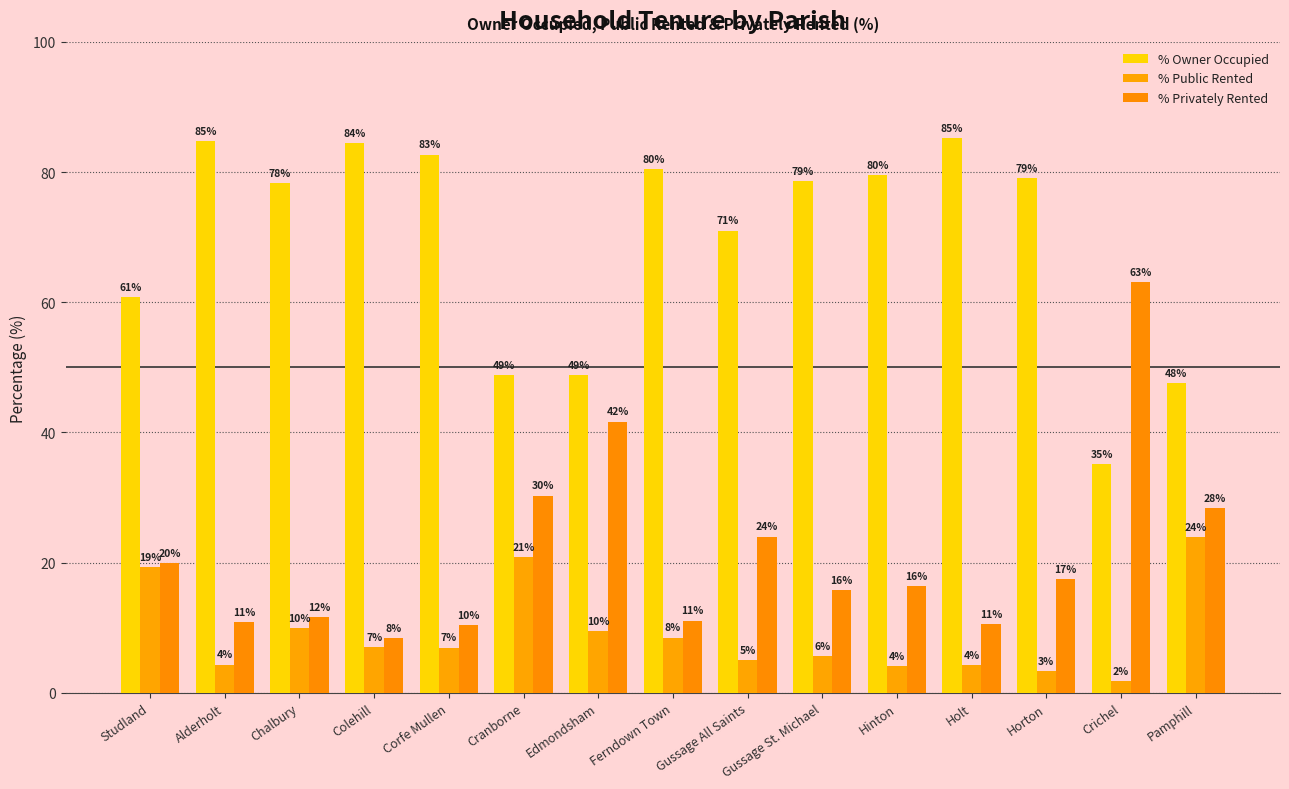

What is the difference between the maximum and minimum values in the % Owner Occupied series?

50.1